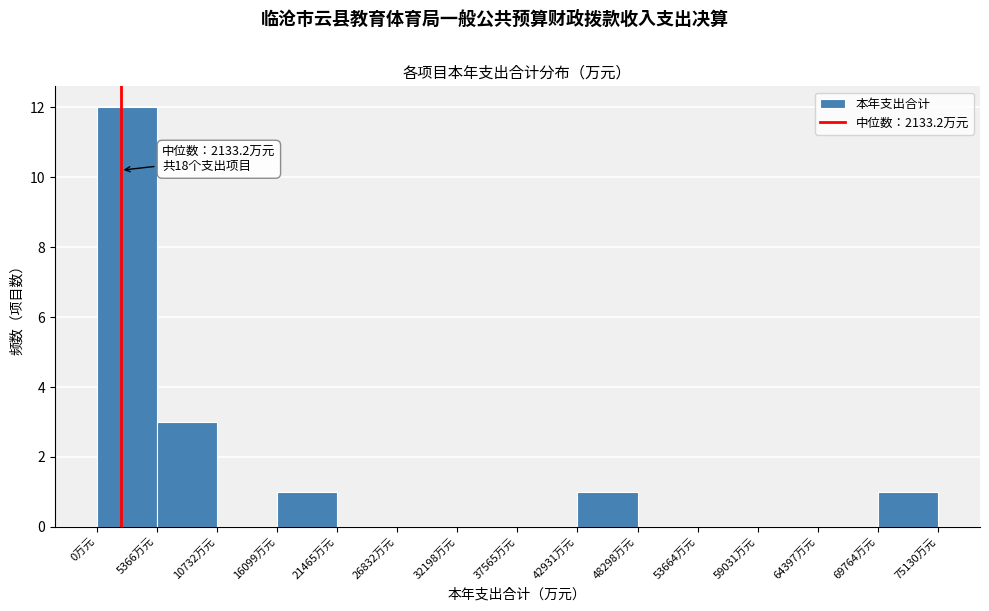

Which range on the x-axis has the tallest bar?

0 to 5000